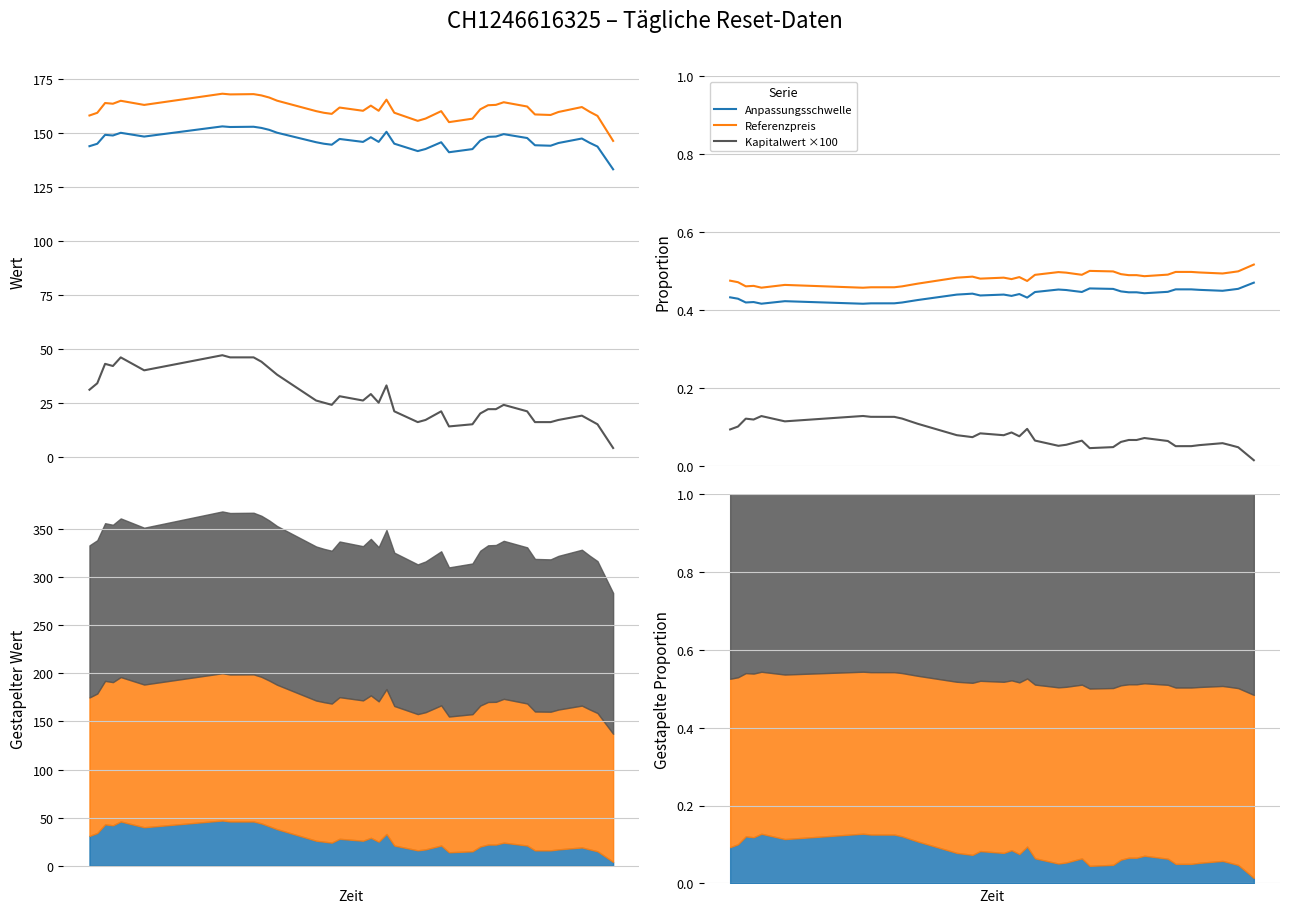

How many interior local valleys does the Anpassungsschwelle series have?

10